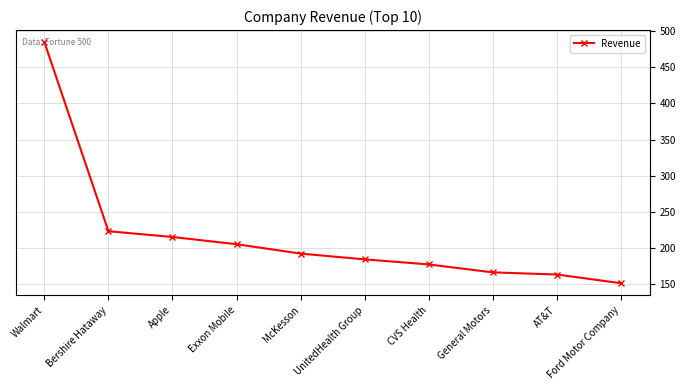

List the labels in order of value, smallest first.

Ford Motor Company, AT&T, General Motors, CVS Health, UnitedHealth Group, McKesson, Exxon Mobile, Apple, Bershire Hataway, Walmart